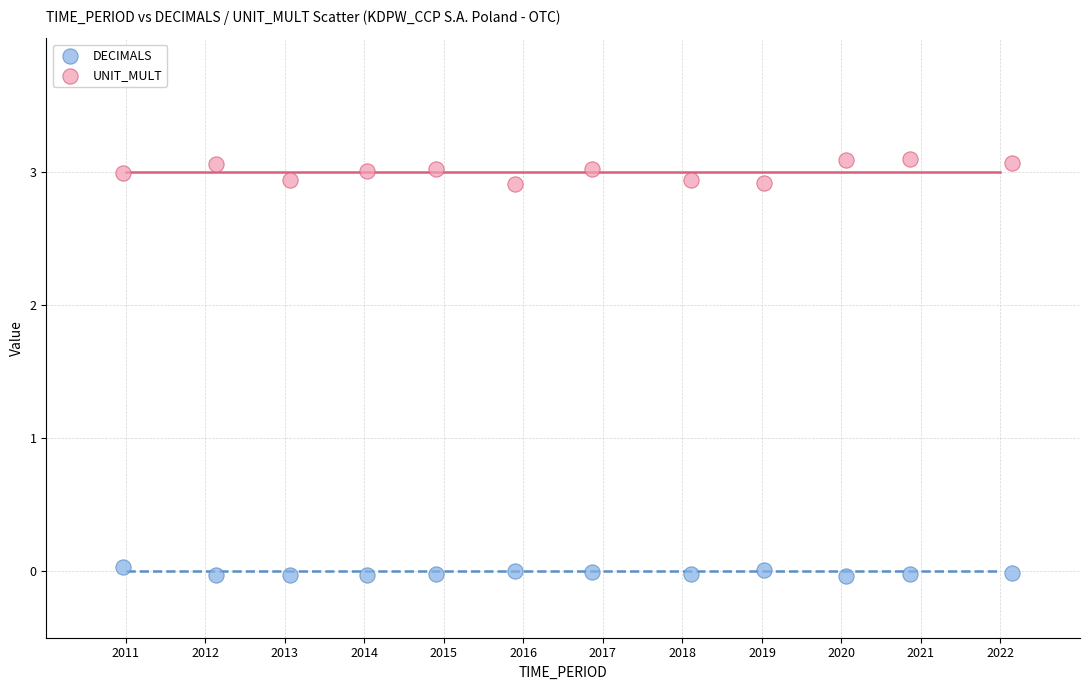

Across all data points, what is the range of Y values (max minus min)?

3.1